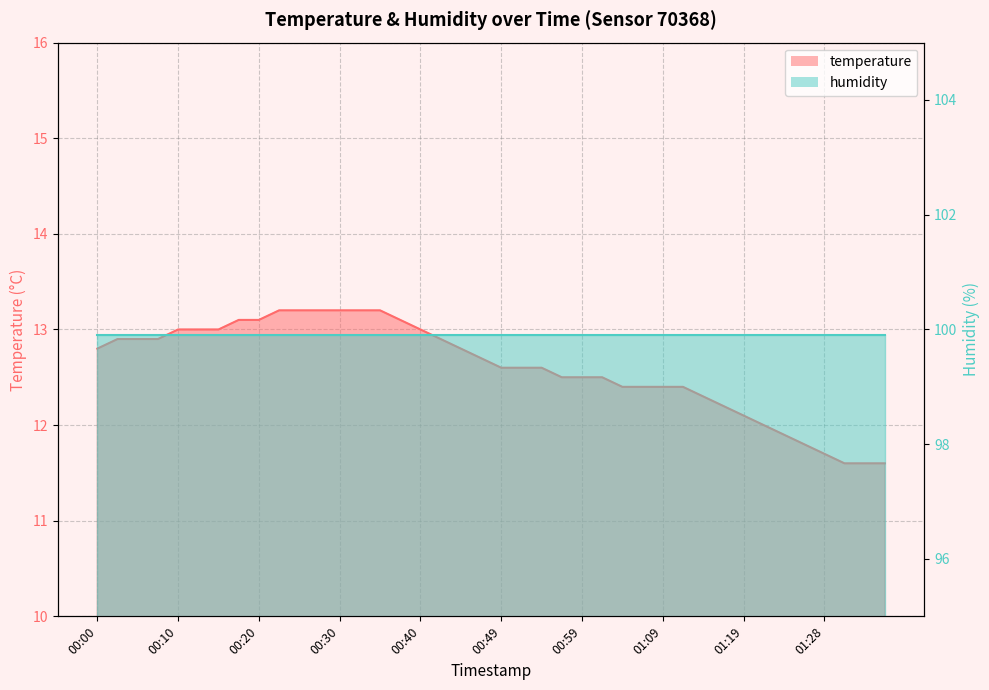

Reading right to left, extract all data points from this chart.

01:36=11.6	01:33=11.6	01:31=11.6	01:28=11.7	01:26=11.8	01:24=11.9	01:21=12.0	01:19=12.1	01:16=12.2	01:14=12.3	01:11=12.4	01:09=12.4	01:06=12.4	01:04=12.4	01:02=12.5	00:59=12.5	00:57=12.5	00:54=12.6	00:52=12.6	00:49=12.6	00:47=12.7	00:44=12.8	00:42=12.9	00:40=13.0	00:37=13.1	00:35=13.2	00:32=13.2	00:30=13.2	00:27=13.2	00:25=13.2	00:22=13.2	00:20=13.1	00:18=13.1	00:15=13.0	00:13=13.0	00:10=13.0	00:08=12.9	00:05=12.9	00:03=12.9	00:00=12.8